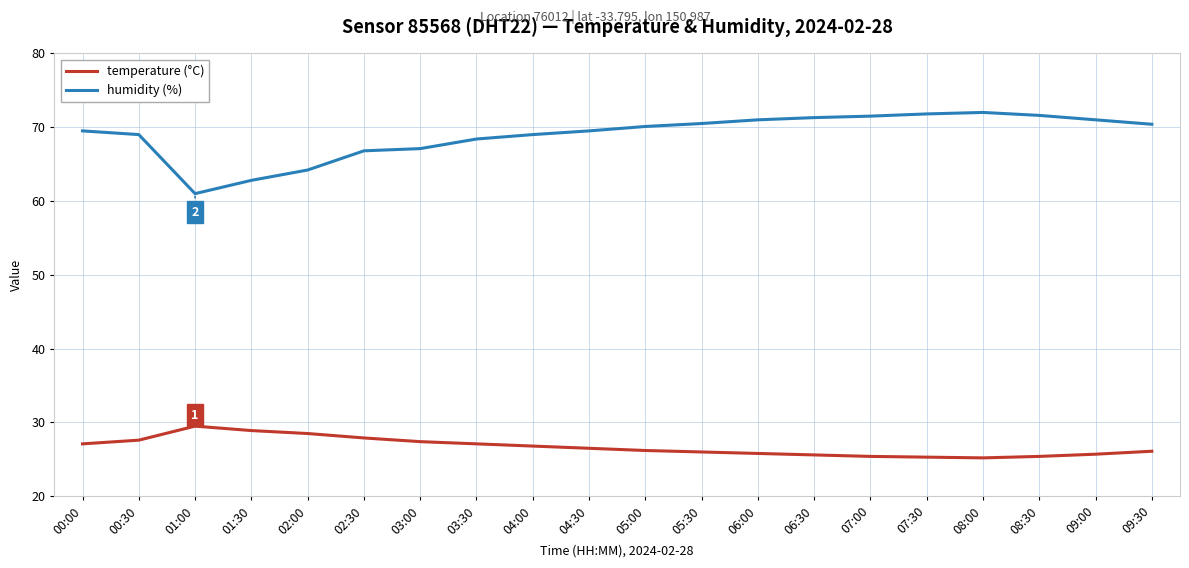

What is the lowest value of the temperature (°C) series?

25.2